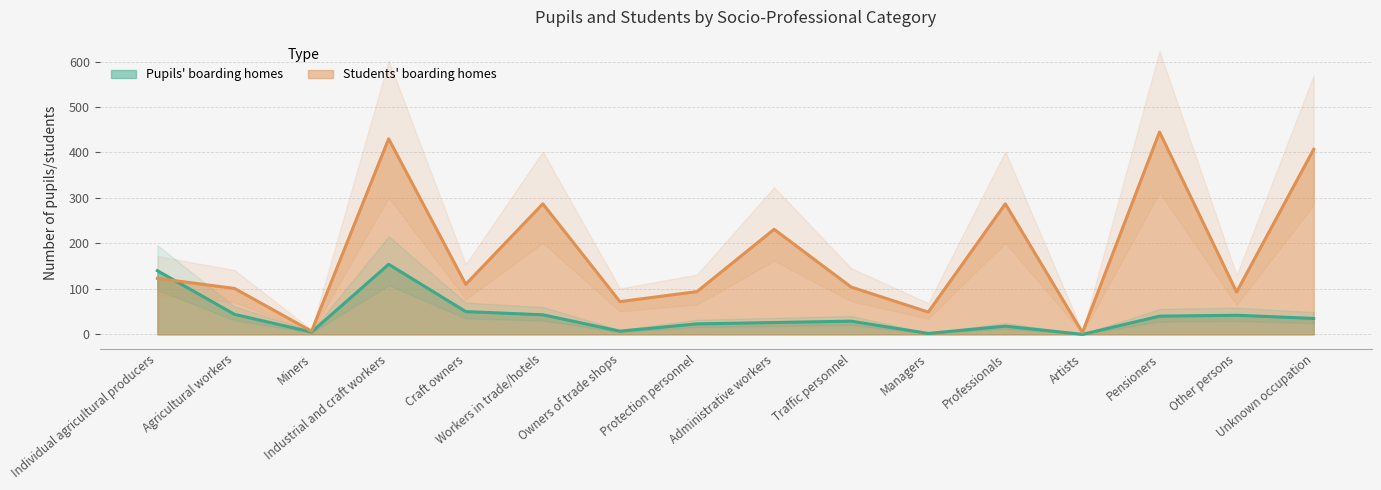

What is the label of the 10th point from the right?

Owners of trade shops